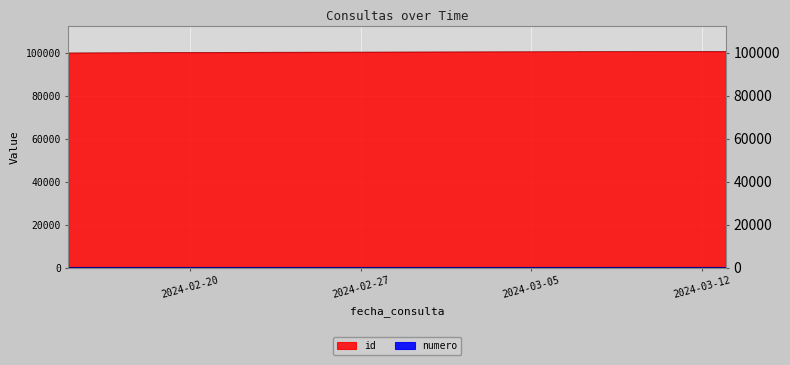

Rank the categories by numero value from highest to lowest.

2024-03-13, 2024-03-08, 2024-03-07, 2024-03-07, 2024-03-07, 2024-02-23, 2024-02-23, 2024-02-15